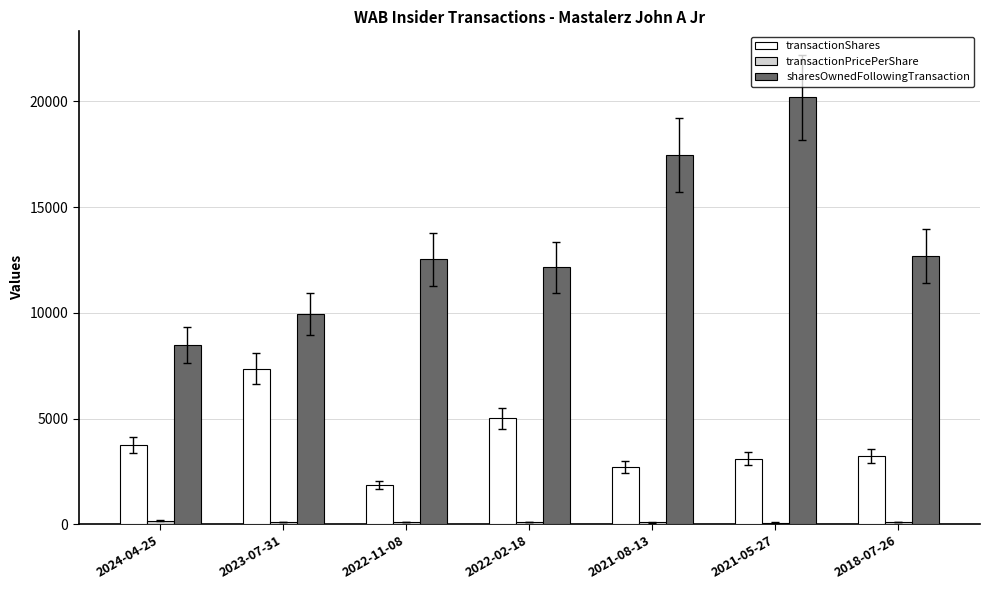

Is it true that transactionShares equals 3238.0 at 2018-07-26?

True